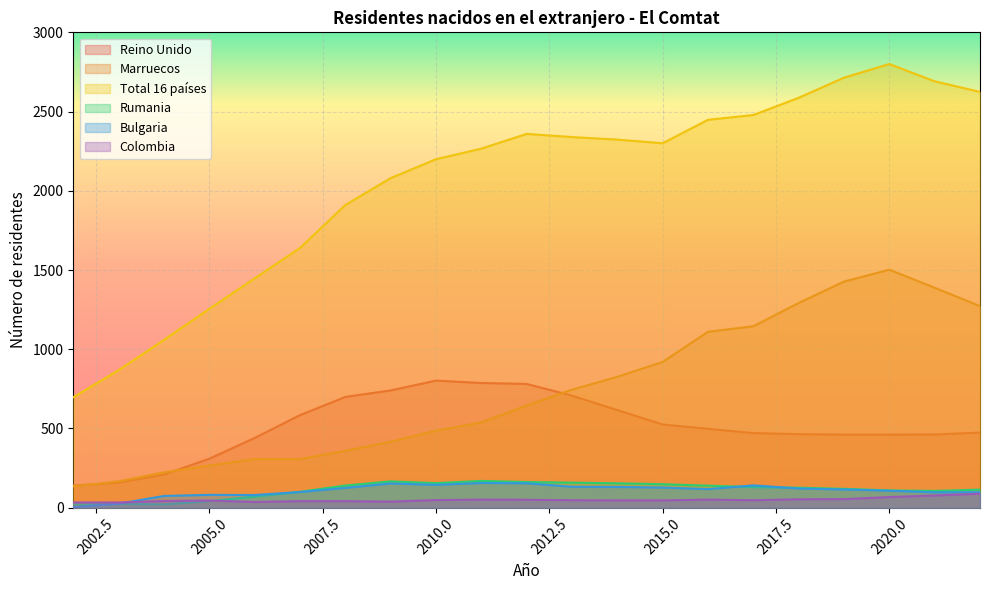

Which category has the lowest value in the Total 16 países series?

2002